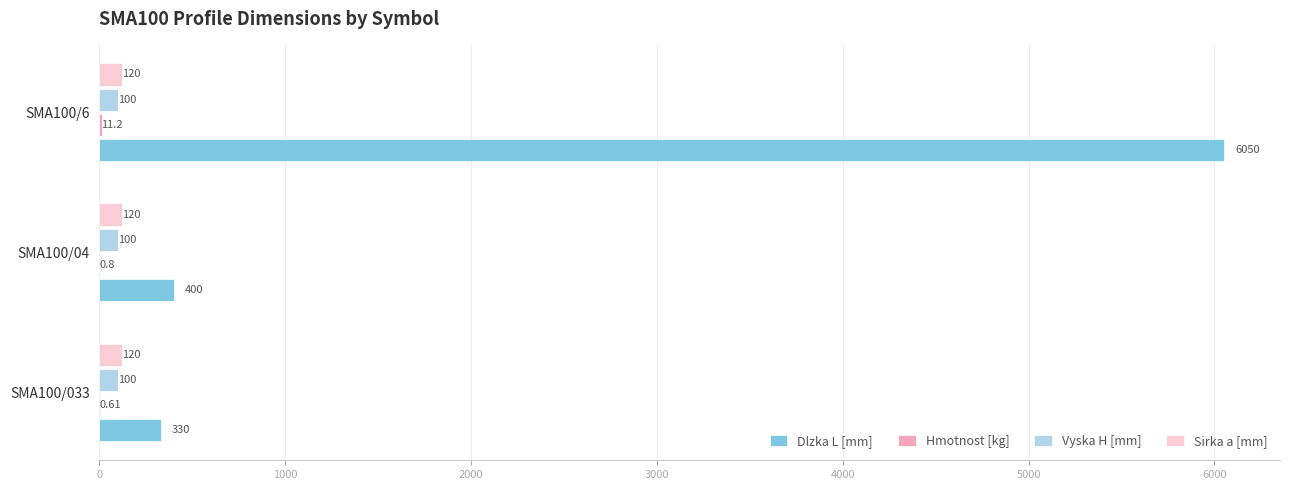

What is the greatest value displayed?

6050.0